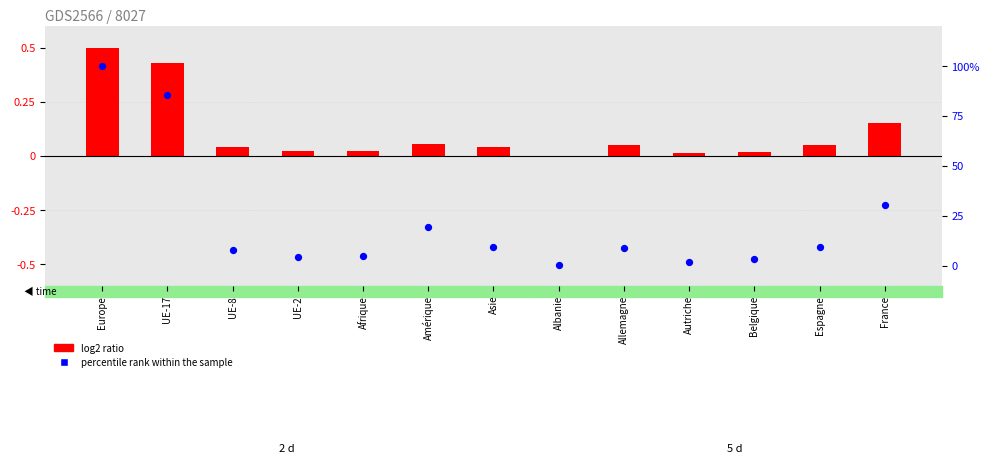

At which category is the sum across all series the highest?

Europe